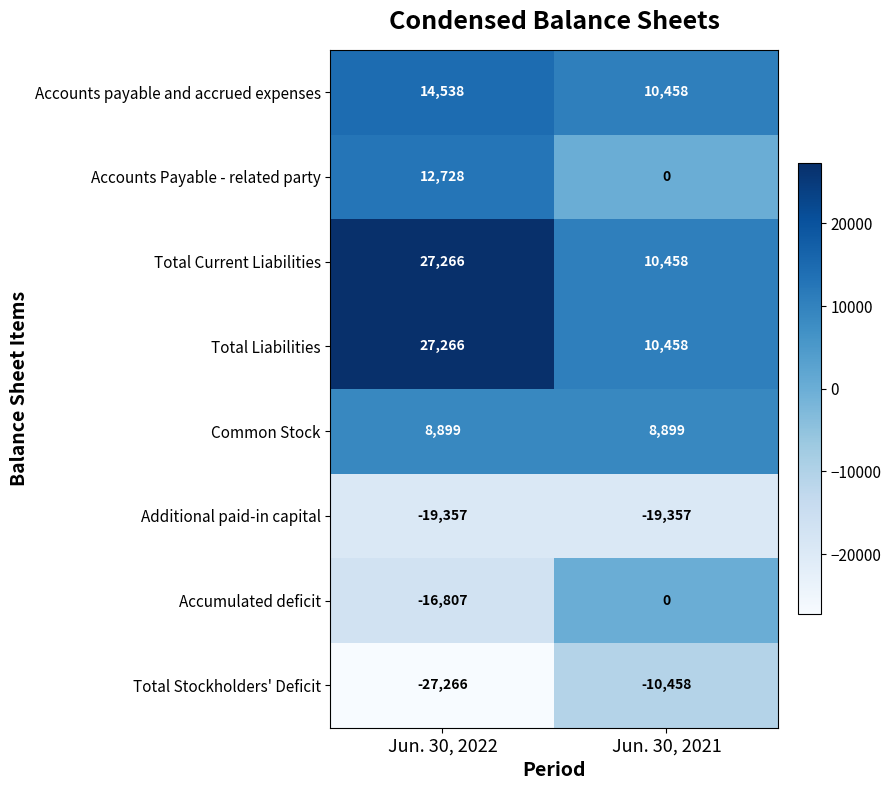

Rank the categories by Accounts Payable - related party value from highest to lowest.

Jun. 30, 2022, Jun. 30, 2021